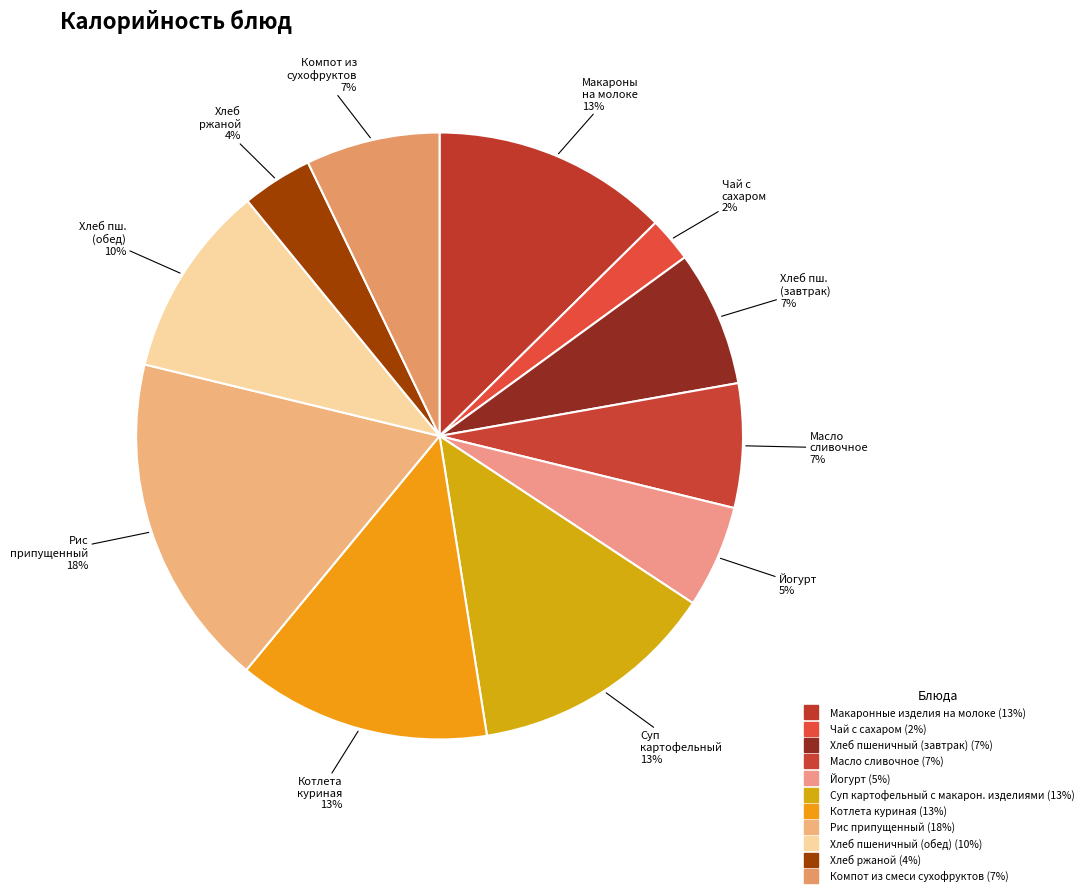

How many slices are in this pie chart?

11